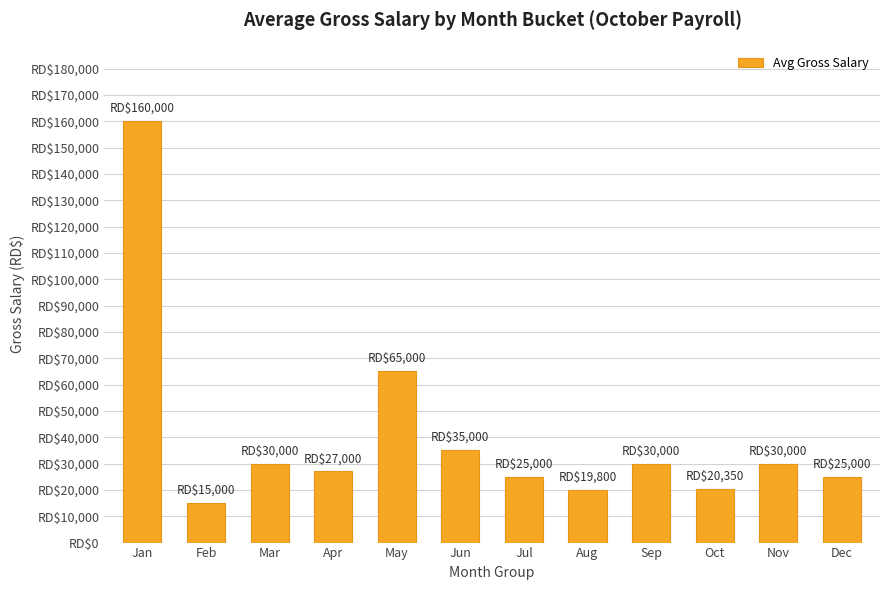

What is the maximum value shown in the chart?

160000